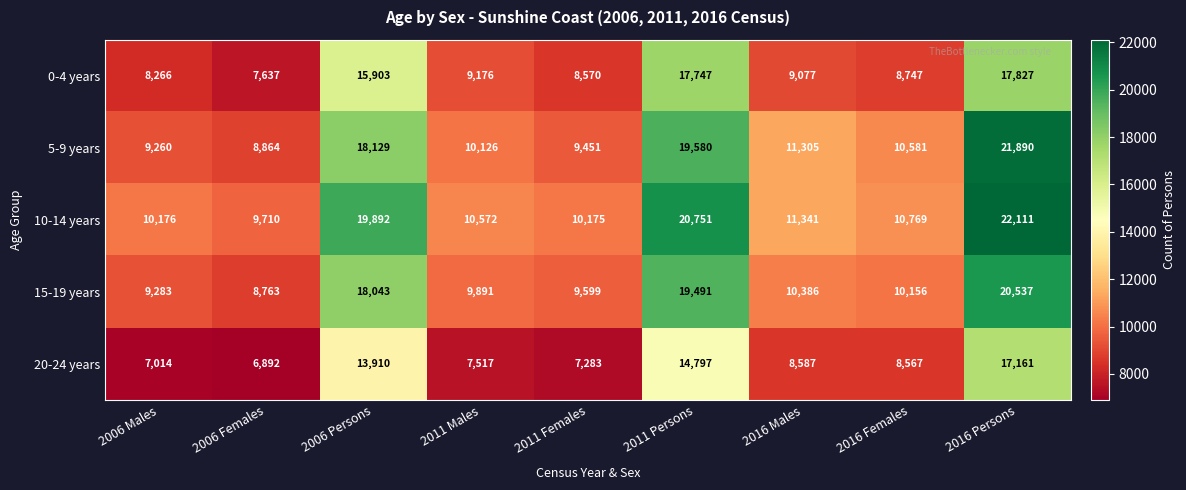

The value of 5-9 years at 2006 Females is 3604. True or false?

False